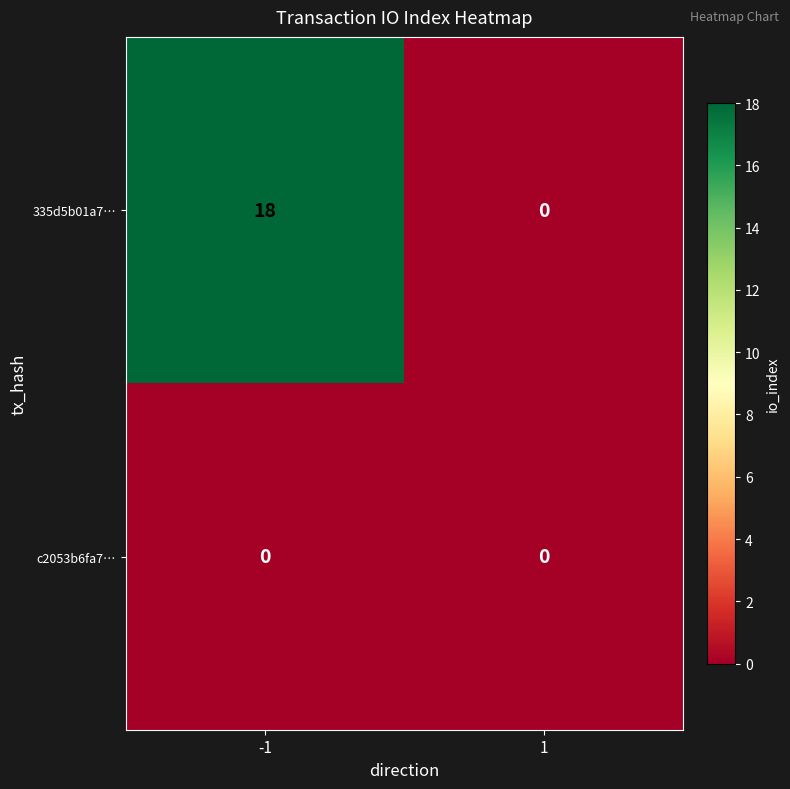

List the series in order of their peak value, lowest first.

c2053b6fa7…, 335d5b01a7…